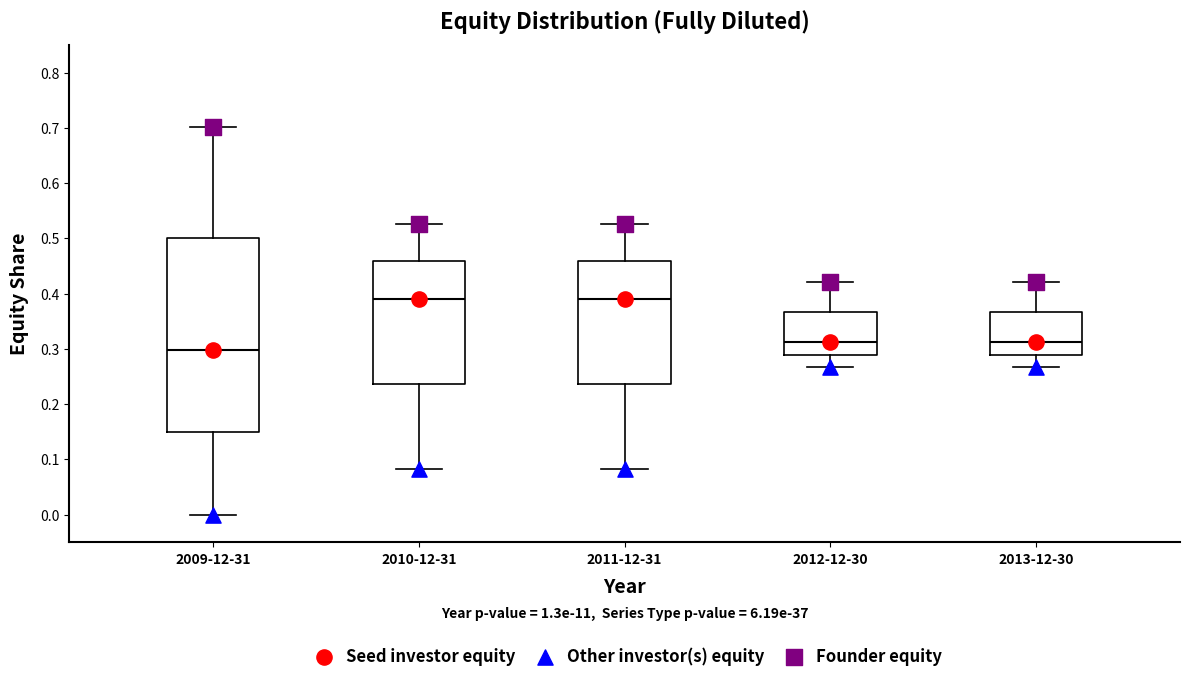

Where is the upper edge of the box for 2012-12-30 on the y-axis? The values are not printed on the chart, so give them approximately, as read against the axis.

0.37